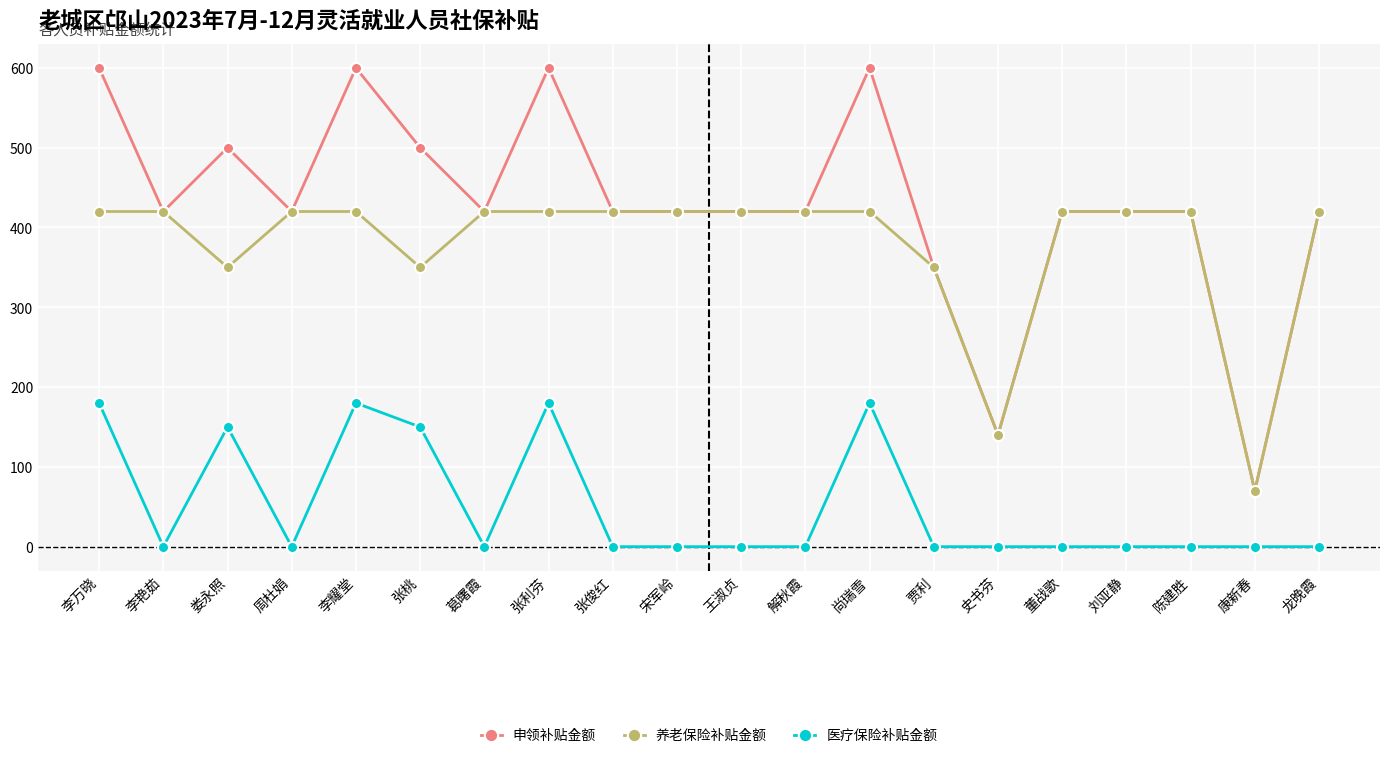

How many data points does each series have?

20